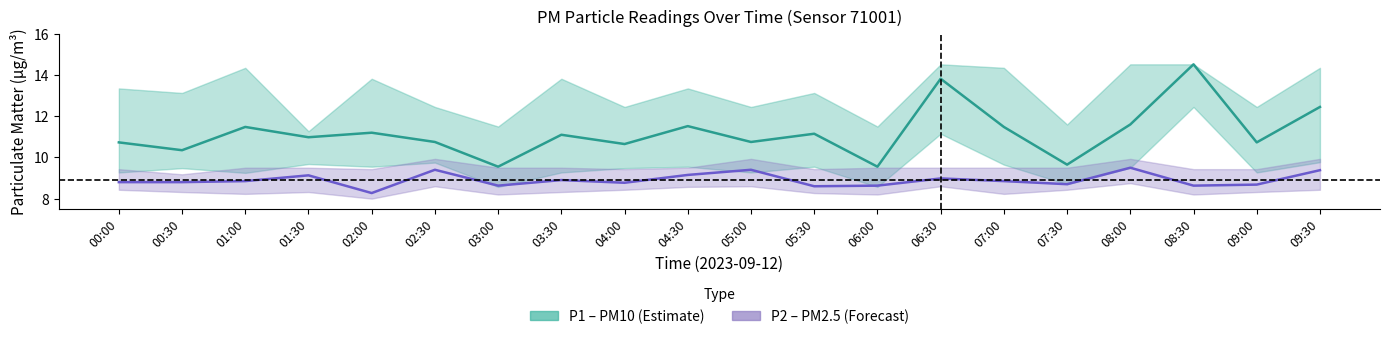

Between 04:00 and 06:00, which is larger?

04:00